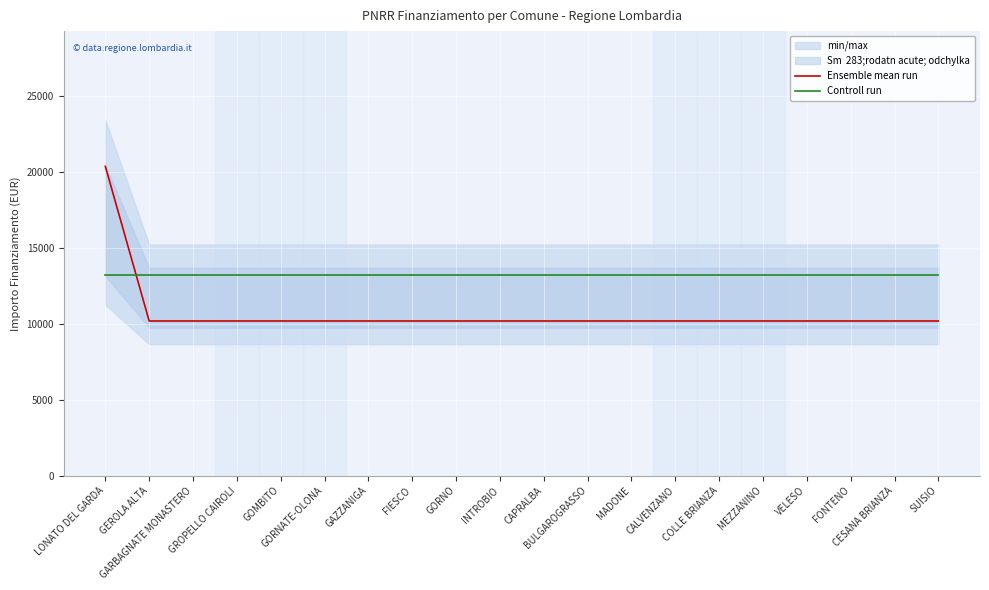

Reading left to right, transcribe all the data shown in this chart.

Ensemble mean run: LONATO DEL GARDA=20344.0	GEROLA ALTA=10172.0	GARBAGNATE MONASTERO=10172.0	GROPELLO CAIROLI=10172.0	GOMBITO=10172.0	GORNATE-OLONA=10172.0	GAZZANIGA=10172.0	FIESCO=10172.0	GORNO=10172.0	INTROBIO=10172.0	CAPRALBA=10172.0	BULGAROGRASSO=10172.0	MADONE=10172.0	CALVENZANO=10172.0	COLLE BRIANZA=10172.0	MEZZANINO=10172.0	VELESO=10172.0	FONTENO=10172.0	CESANA BRIANZA=10172.0	SUISIO=10172.0
Controll run: LONATO DEL GARDA=13223.6	GEROLA ALTA=13223.6	GARBAGNATE MONASTERO=13223.6	GROPELLO CAIROLI=13223.6	GOMBITO=13223.6	GORNATE-OLONA=13223.6	GAZZANIGA=13223.6	FIESCO=13223.6	GORNO=13223.6	INTROBIO=13223.6	CAPRALBA=13223.6	BULGAROGRASSO=13223.6	MADONE=13223.6	CALVENZANO=13223.6	COLLE BRIANZA=13223.6	MEZZANINO=13223.6	VELESO=13223.6	FONTENO=13223.6	CESANA BRIANZA=13223.6	SUISIO=13223.6